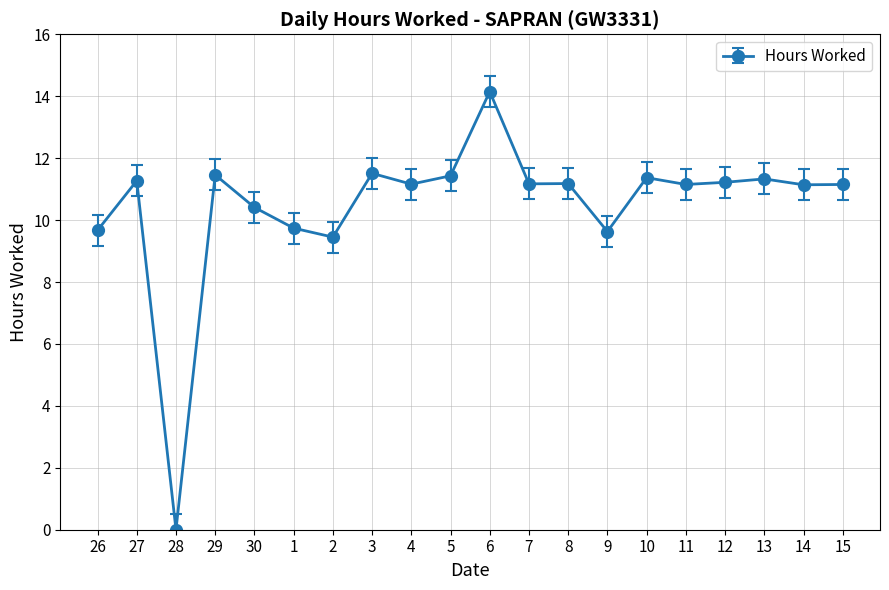

What is the sum of the values at 15 and 30?

21.6